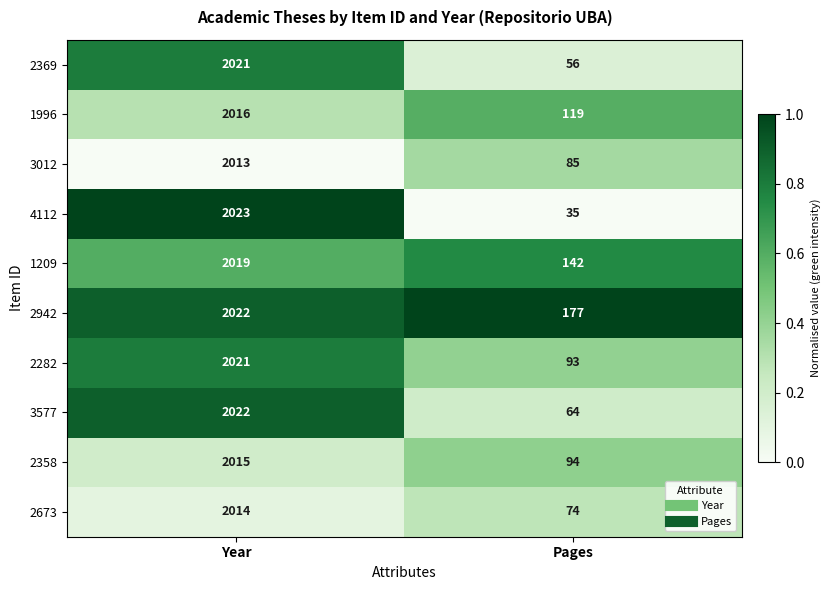

Which series has the largest range (max minus min)?

4112